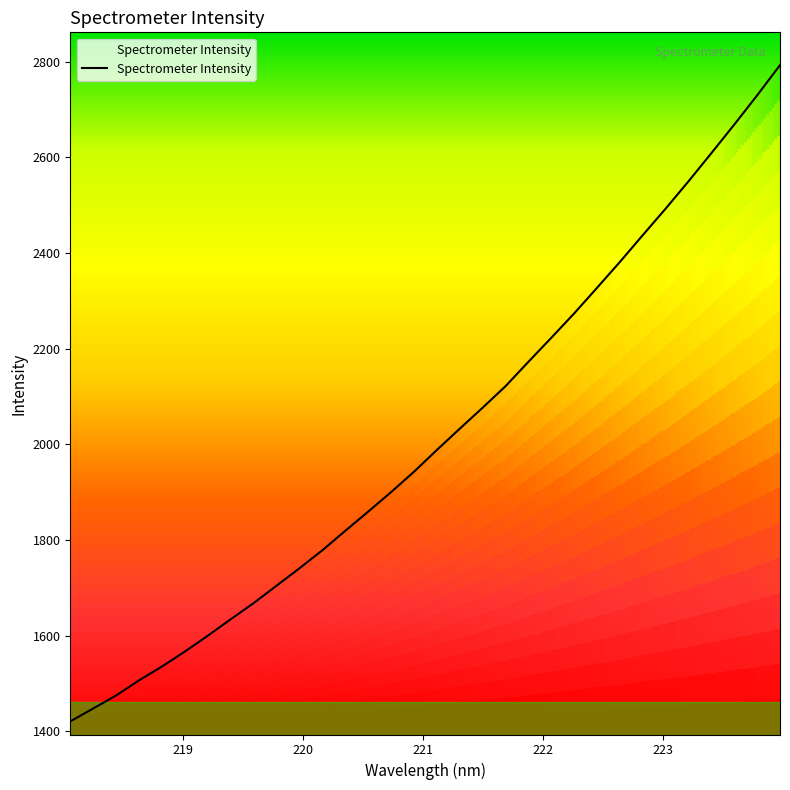

What is the greatest value displayed?

2792.7